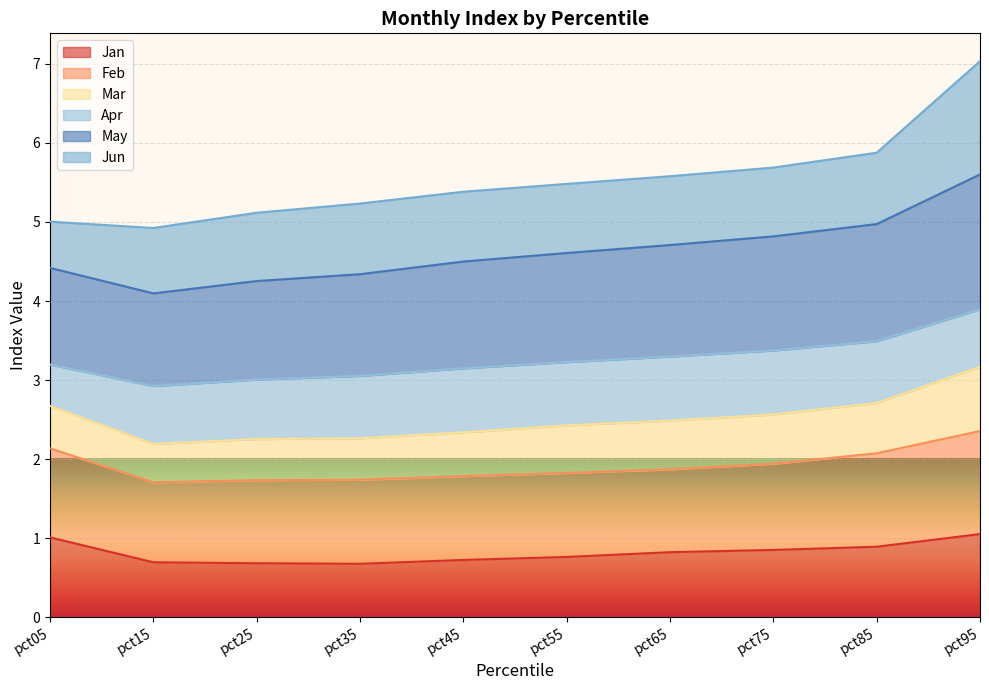

At which category is the sum across all series the highest?

pct95